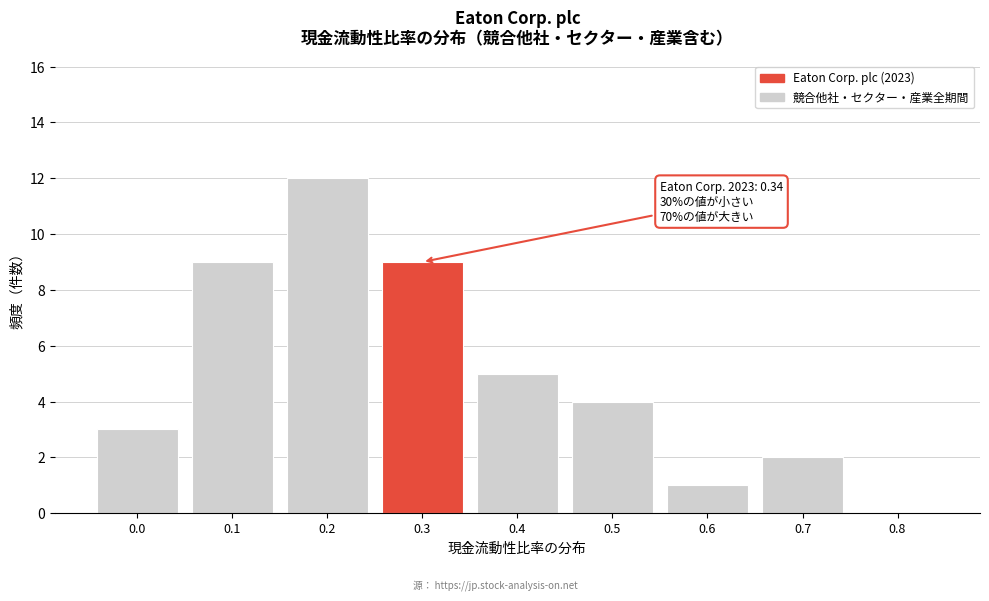

Reading left to right, what are all the values shown in this chart?

0.0=3	0.1=9	0.2=12	0.3=9	0.4=5	0.5=4	0.6=1	0.7=2	0.8=0